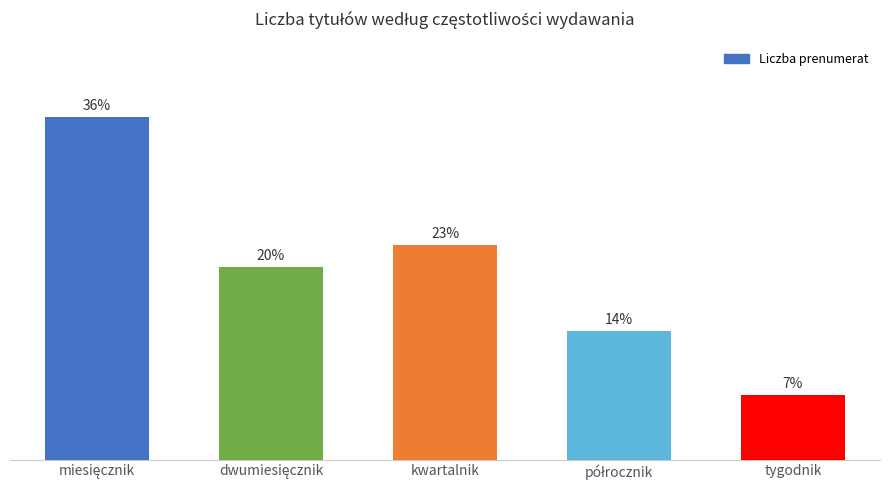

Rank the categories by value from highest to lowest.

miesięcznik, kwartalnik, dwumiesięcznik, półrocznik, tygodnik